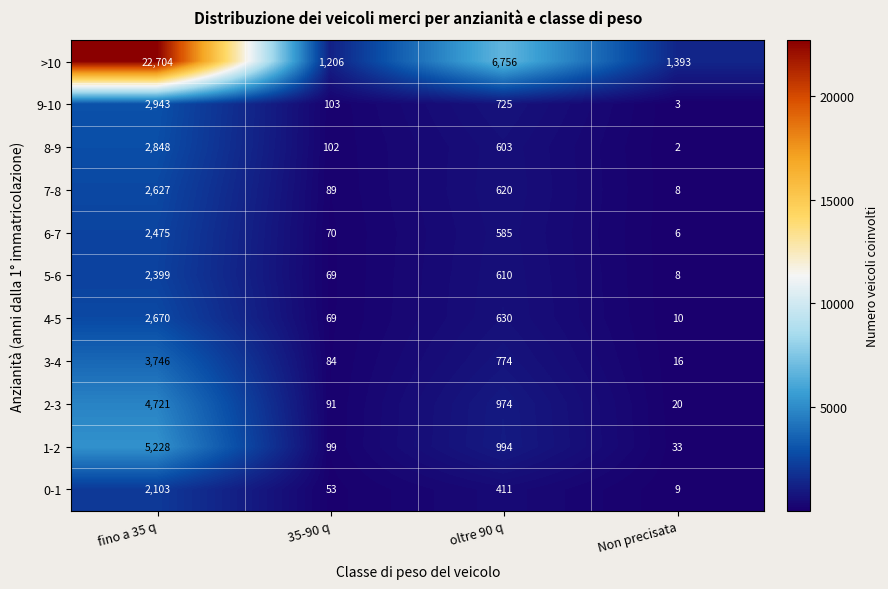

At which category is the sum across all series the highest?

fino a 35 q